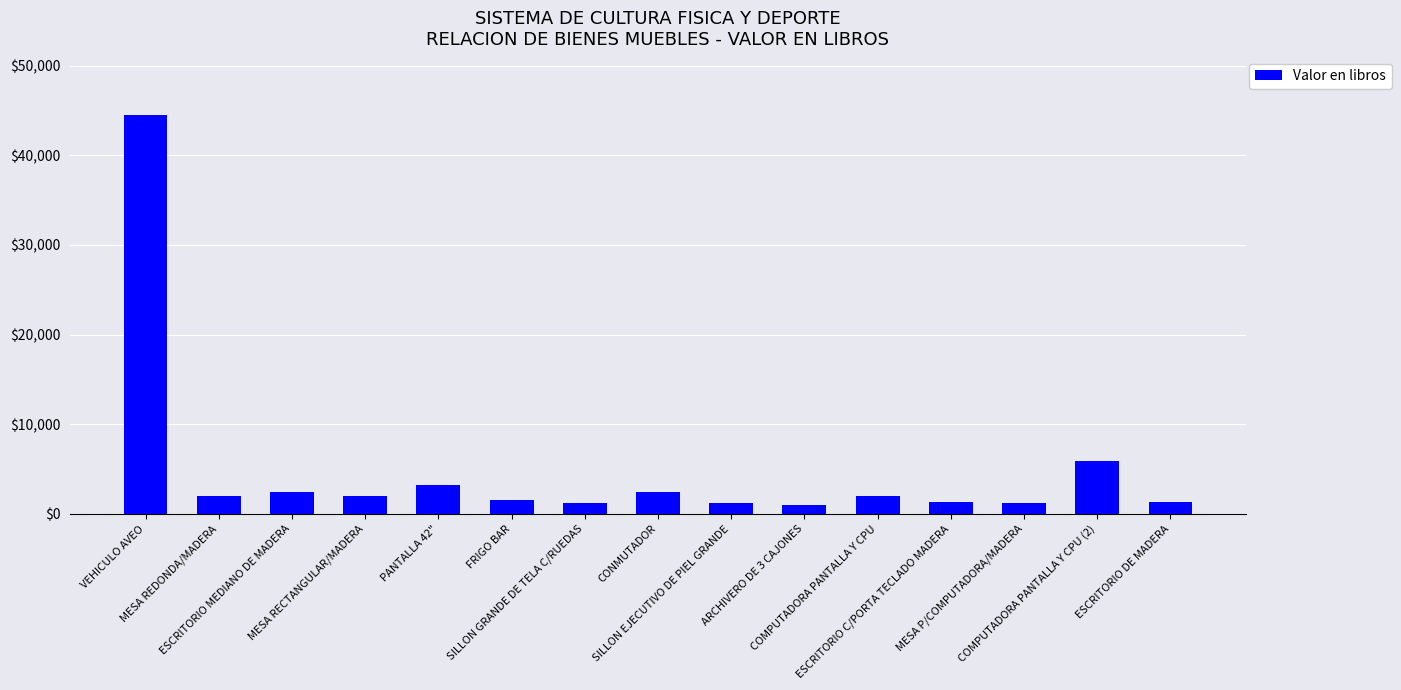

What is the label of the 15th bar from the right?

VEHICULO AVEO